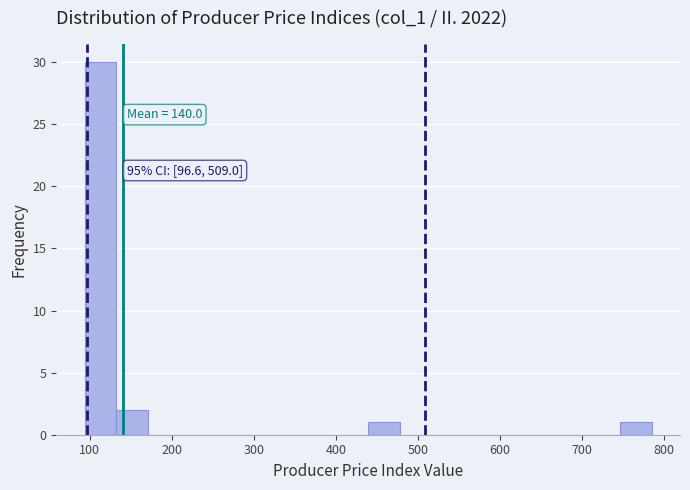

Read against the x-axis, roughly where is the centre of the tallest bar?

110